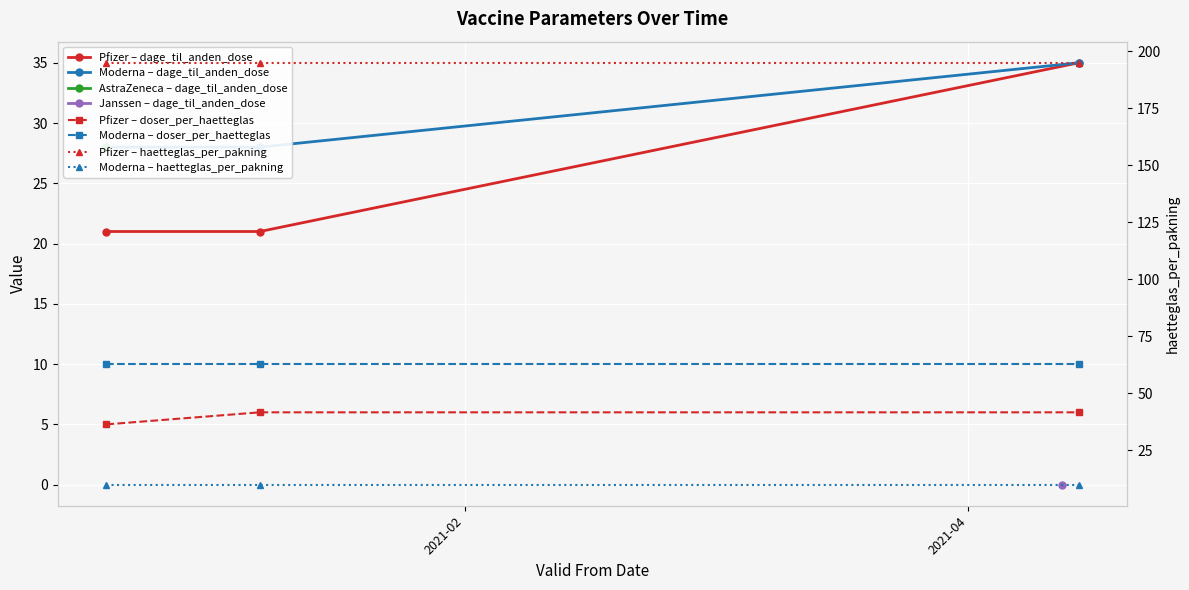

Reading left to right, extract all data points from this chart.

Pfizer – dage_til_anden_dose: 21	21	35
Moderna – dage_til_anden_dose: 28	28	35
Pfizer – doser_per_haetteglas: 5	6	6
Moderna – doser_per_haetteglas: 10	10	10
Pfizer – haetteglas_per_pakning: 195	195	195
Moderna – haetteglas_per_pakning: 10	10	10